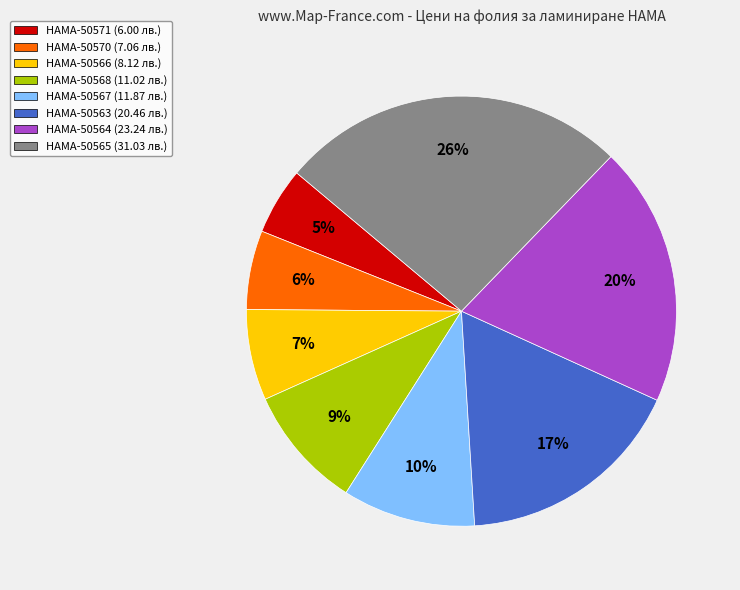

Does any single category account for the majority?

No